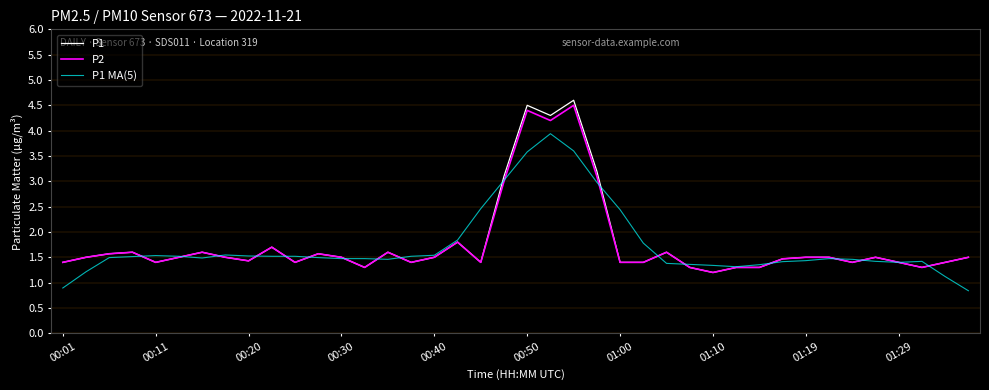

What is the greatest value displayed?

4.6